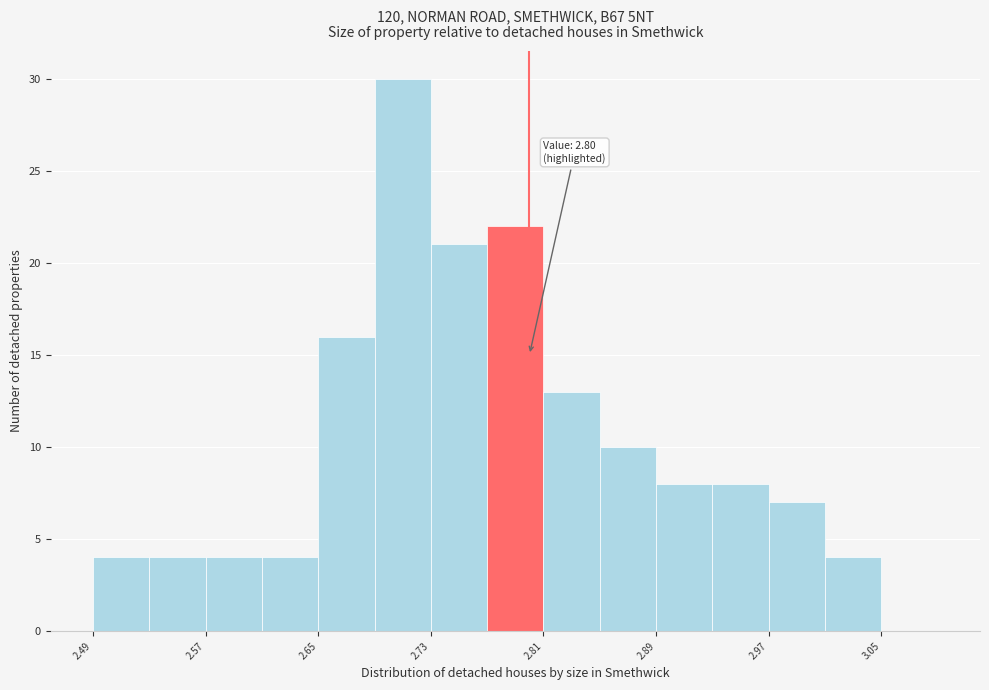

Which range on the x-axis has the tallest bar?

2.69 to 2.73